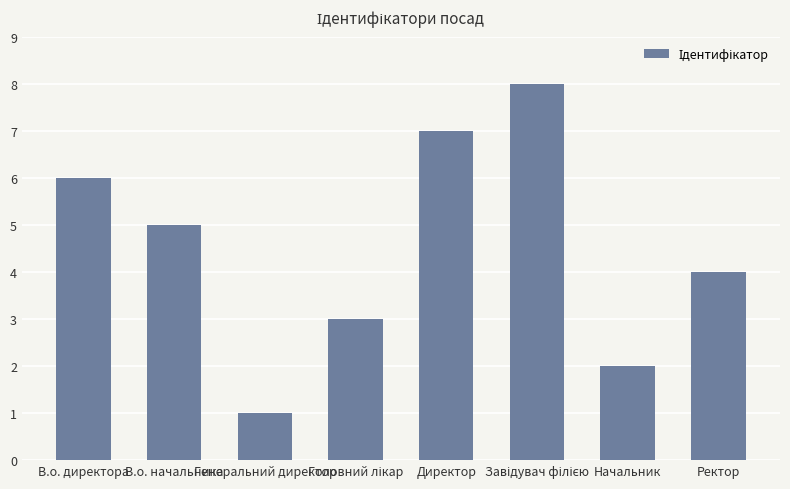

What is the label of the 3rd bar from the left?

Генеральний директор